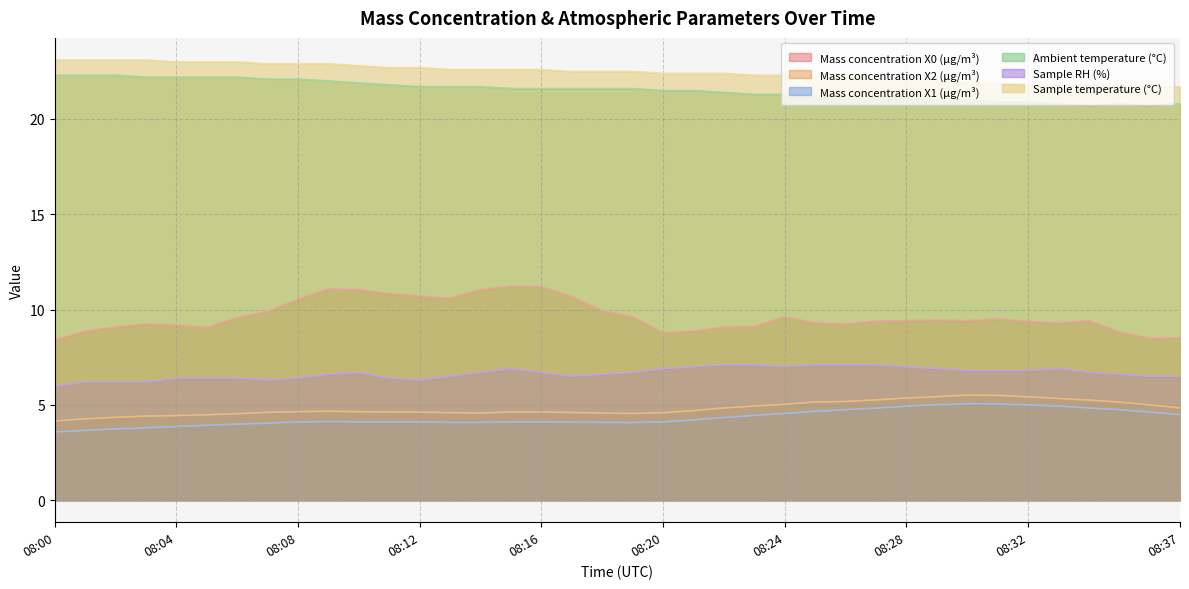

The value of Sample RH (%) at 08:27 is 10.5. True or false?

False